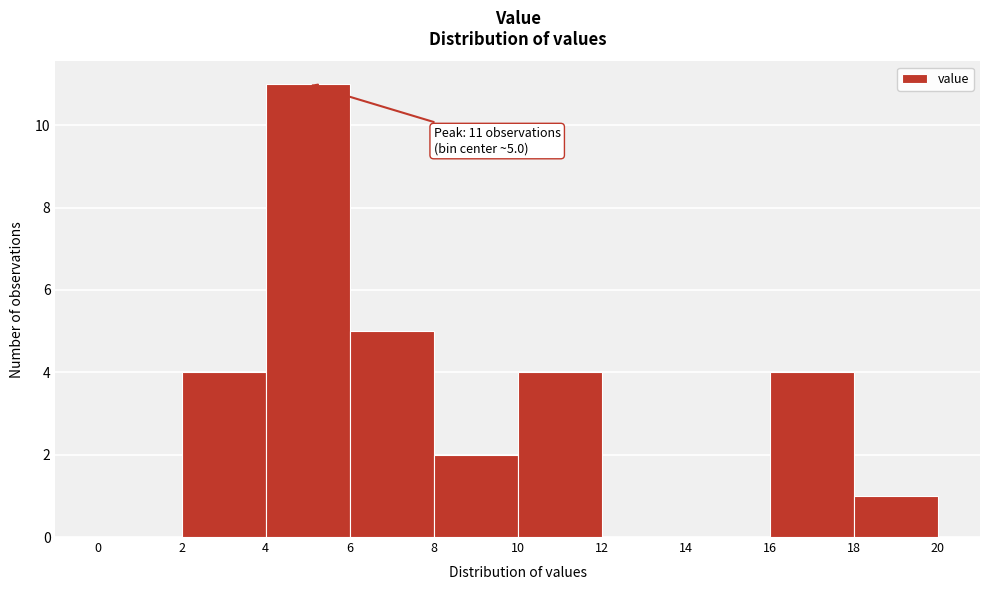

Which range on the x-axis has the tallest bar?

4 to 6